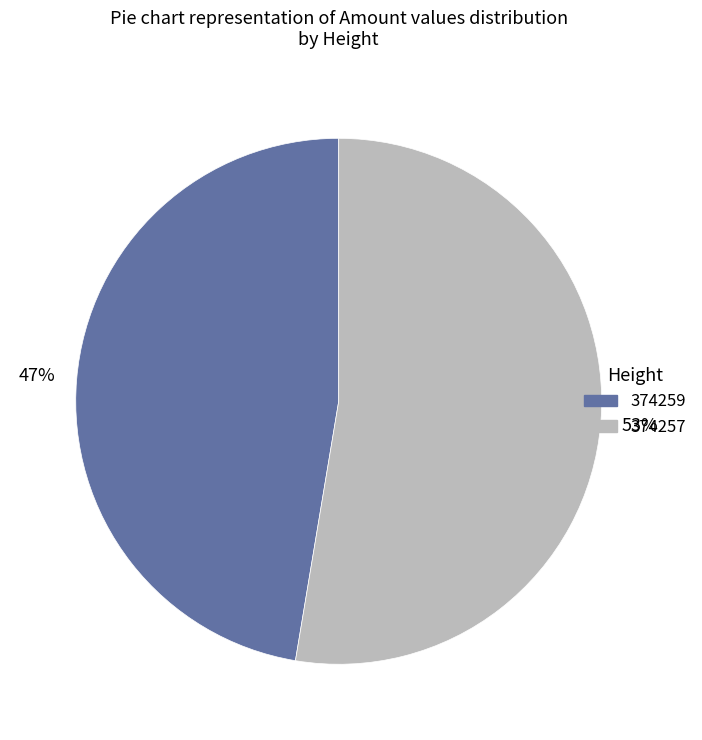

What is the majority slice?

374257